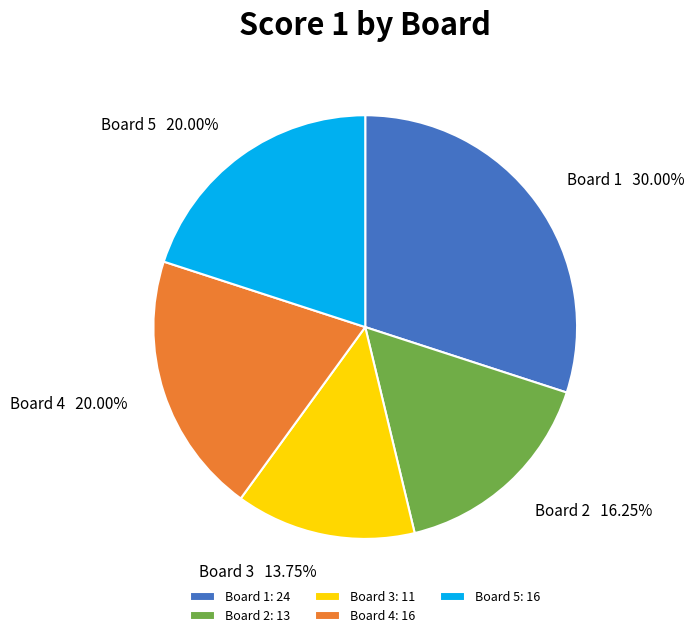

Is the sum of Board 2 and Board 5 greater than half?

No